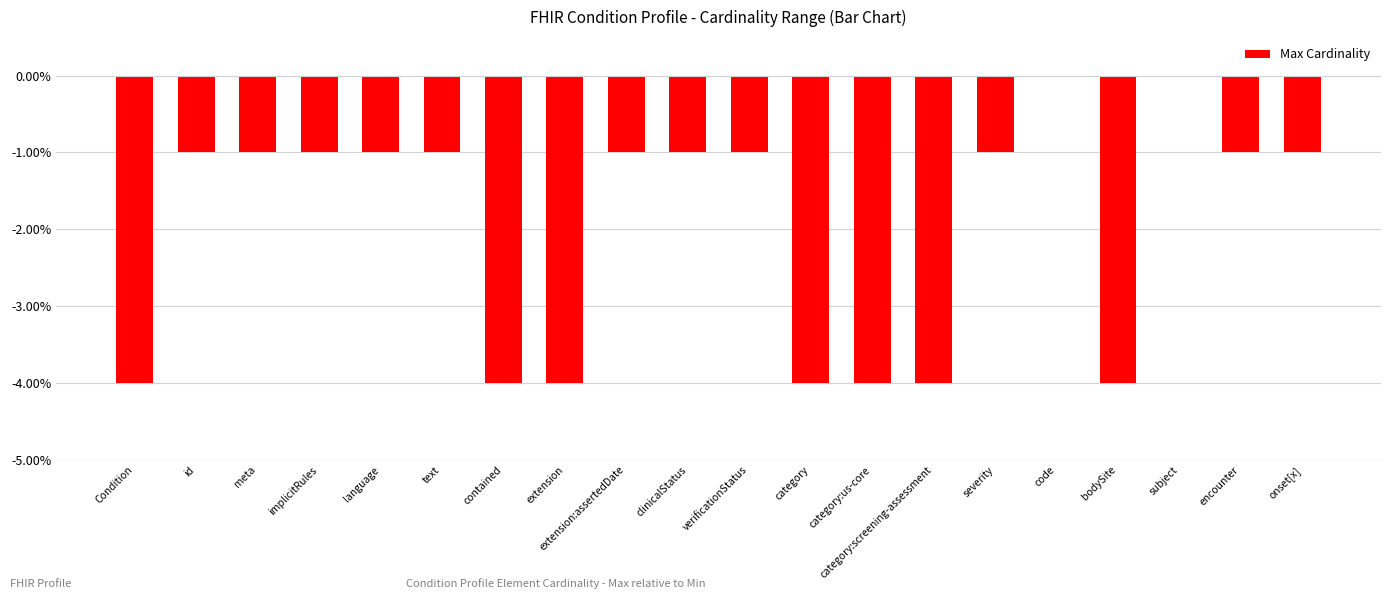

Read the value at extension.

-4